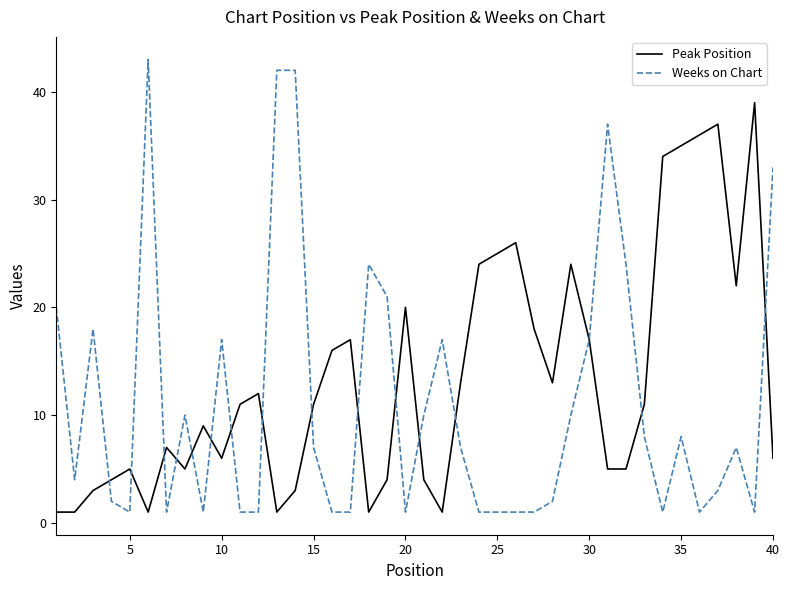

Which series has the largest range (max minus min)?

Weeks on Chart